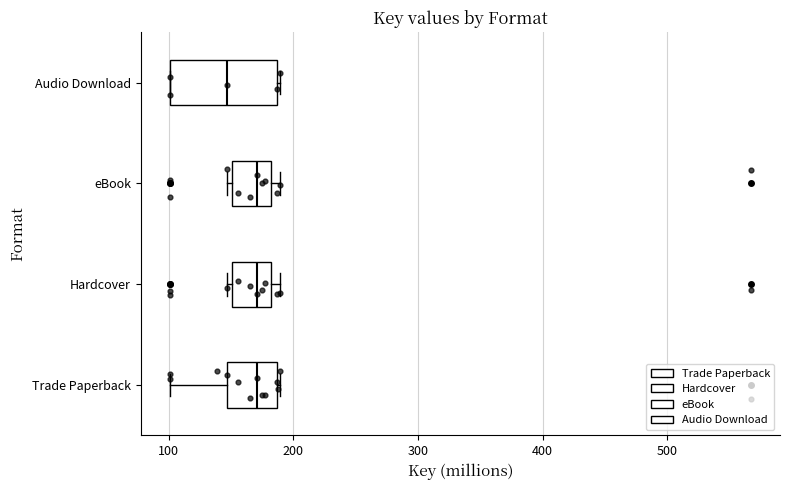

Which box has the furthest to the left median line?

Audio Download